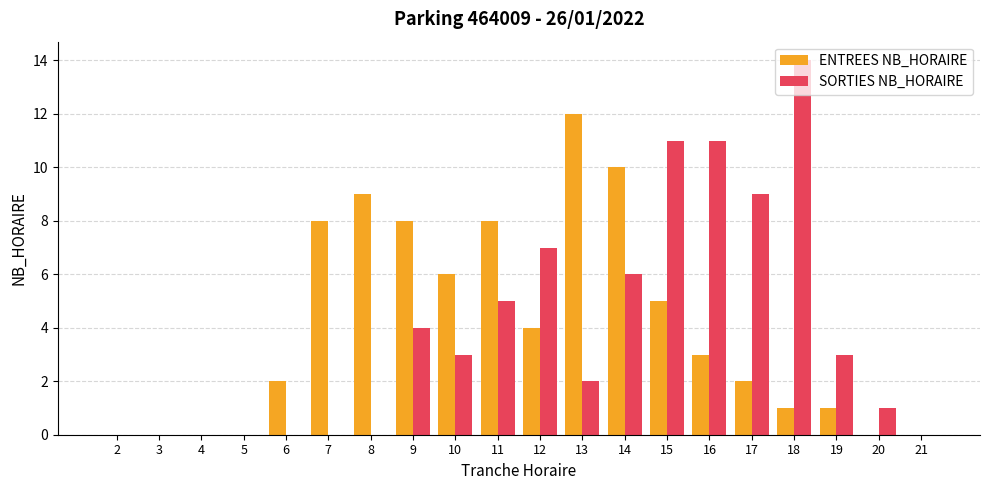

Is the value of ENTREES NB_HORAIRE at 12 greater than the value of SORTIES NB_HORAIRE at 17?

No